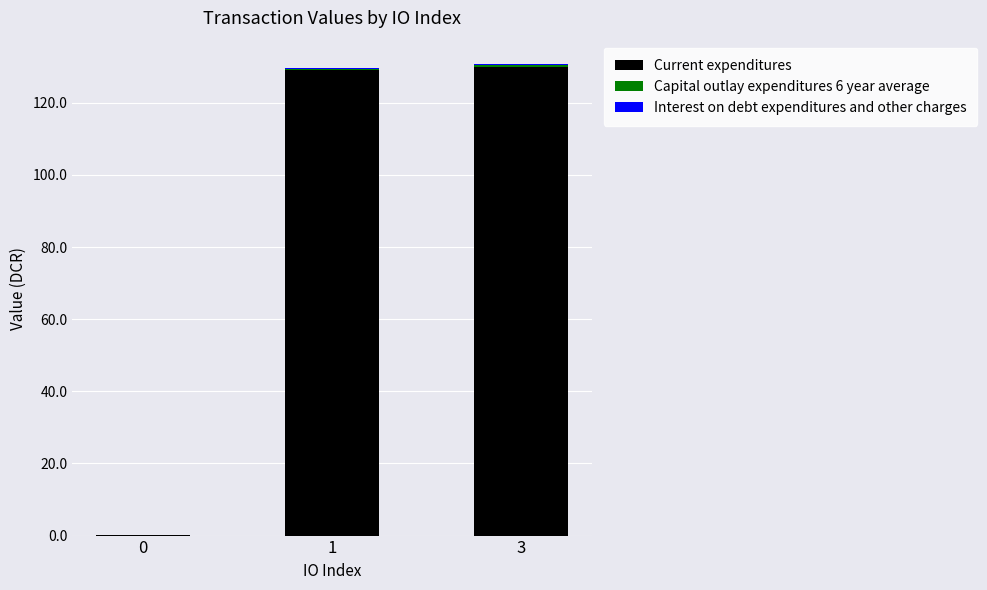

Does the chart contain stacked bars?

Yes